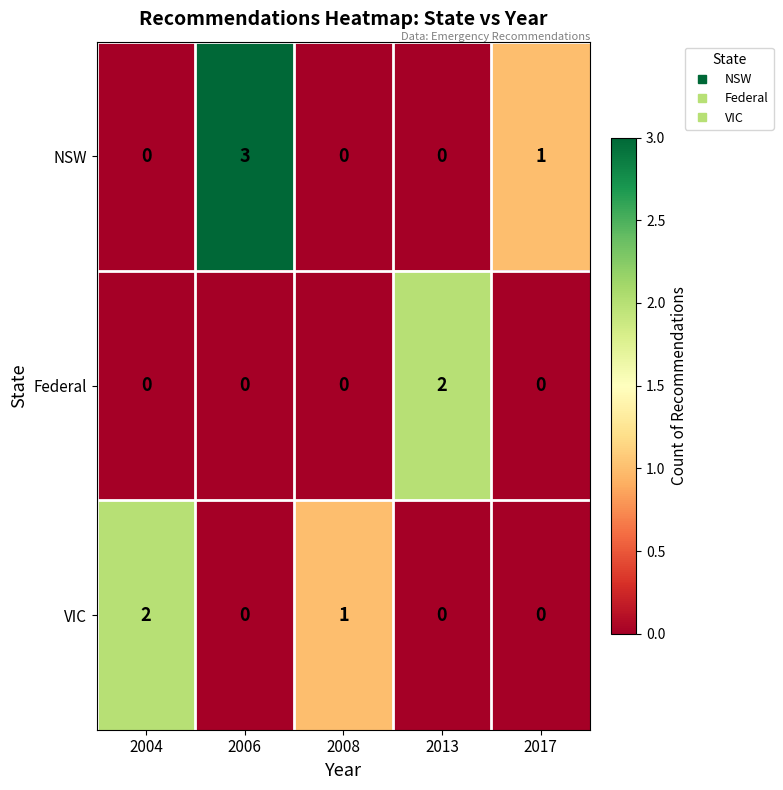

What is the difference between the highest and lowest values at 2004?

2